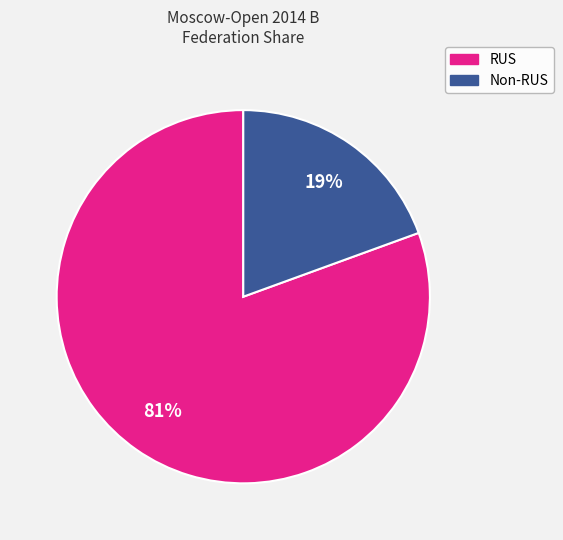

To the nearest percent, what is the average slice percentage?

50%